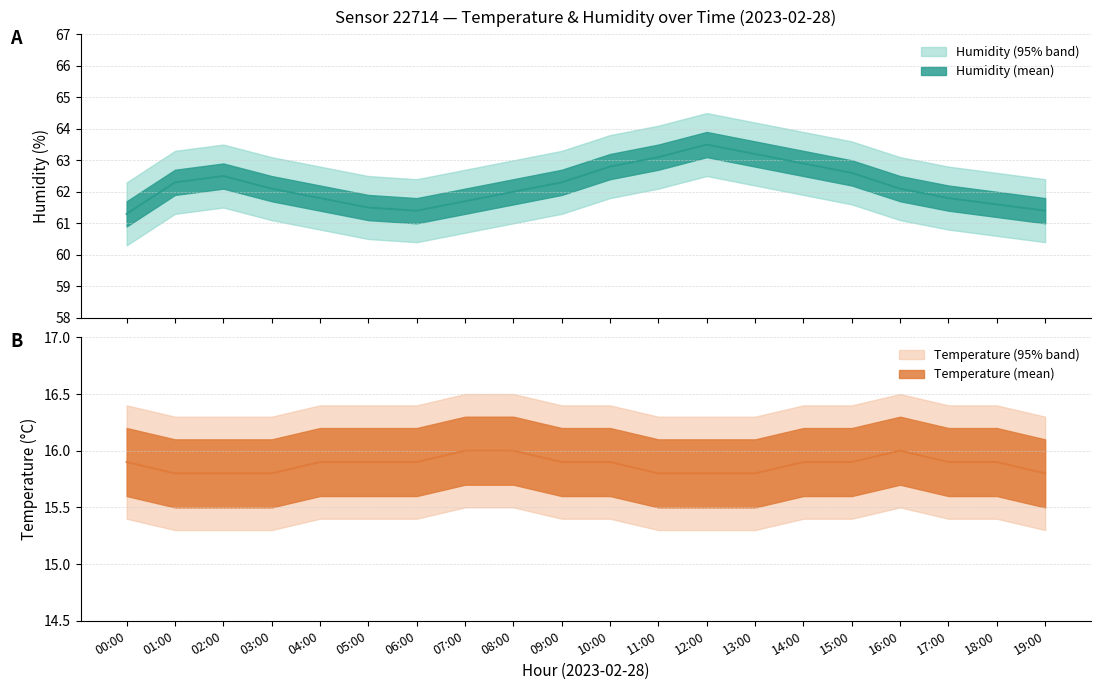

Rank the series by their maximum value, from highest to lowest.

humidity, temperature